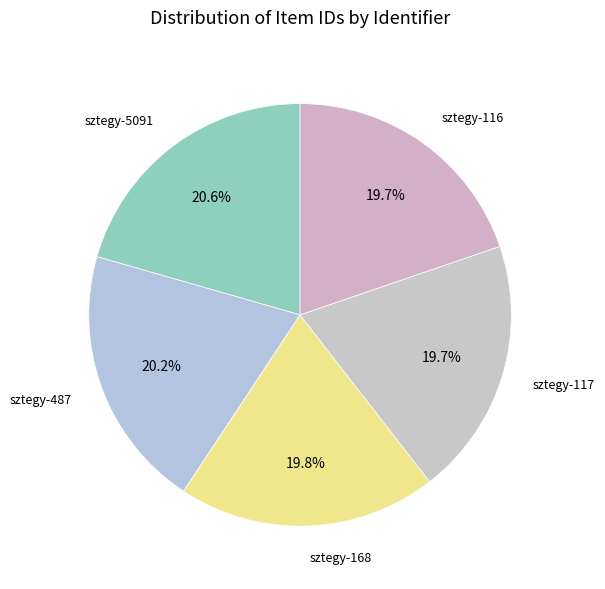

How much of the chart is everything except sztegy-5091?

79.4%